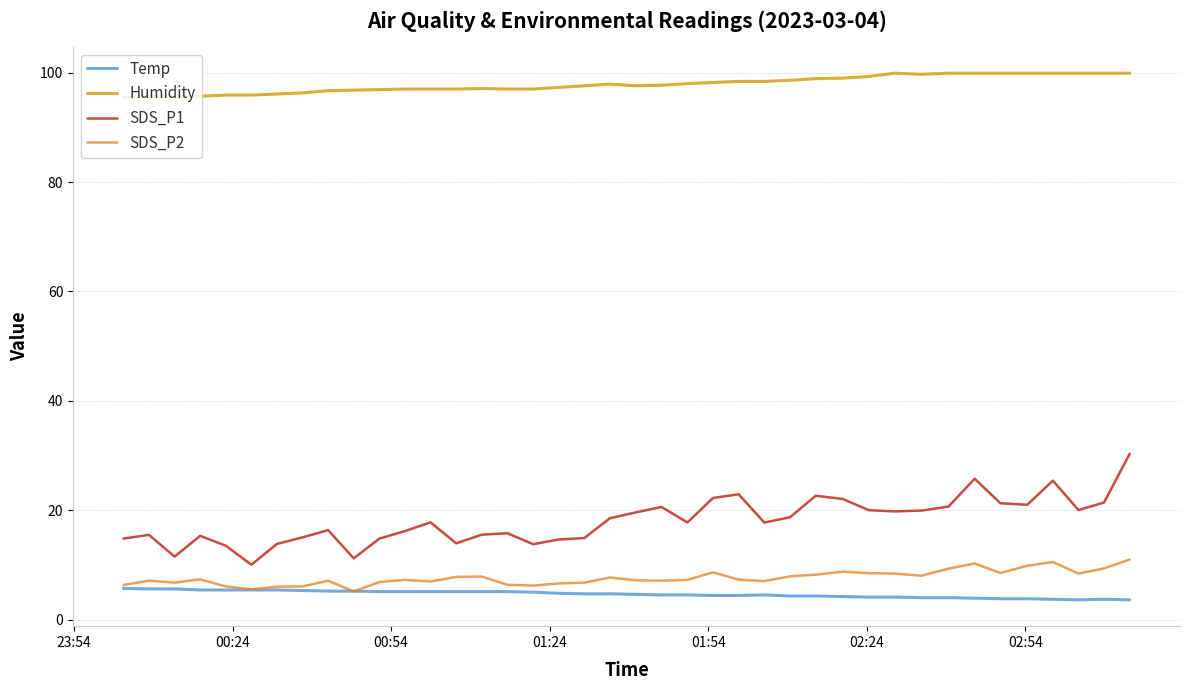

Which series has the widest spread of values?

SDS_P1